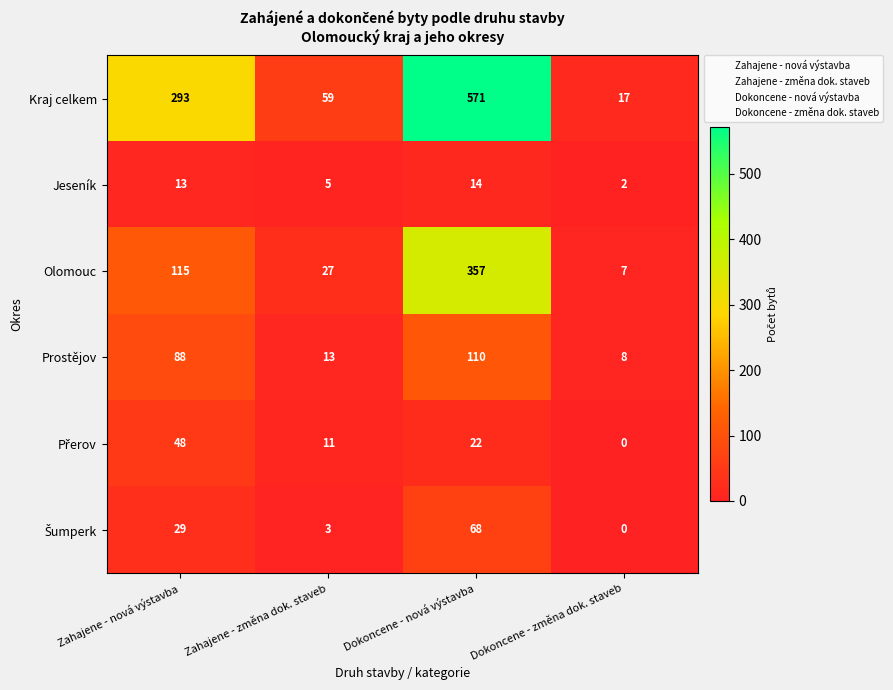

Between Zahajene - nová výstavba and Dokoncene - změna dok. staveb, which series saw the biggest shift?

Kraj celkem